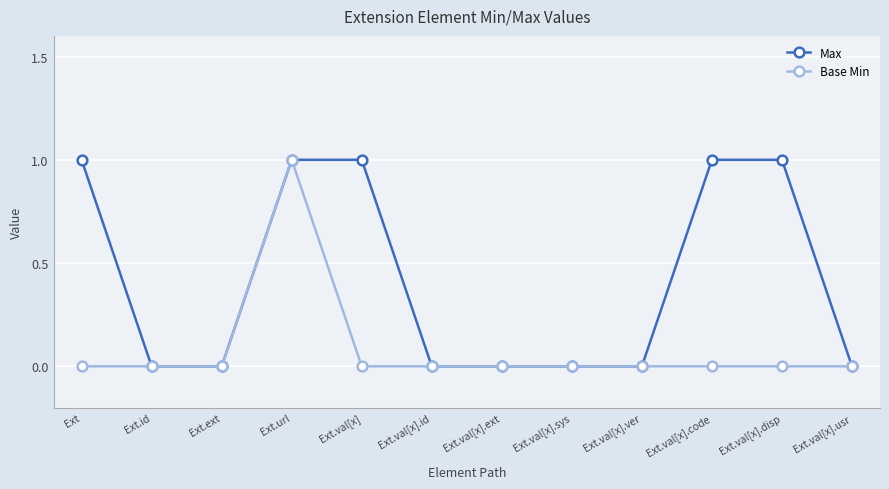

What is the label of the 12th point from the left?

Ext.val[x].usr